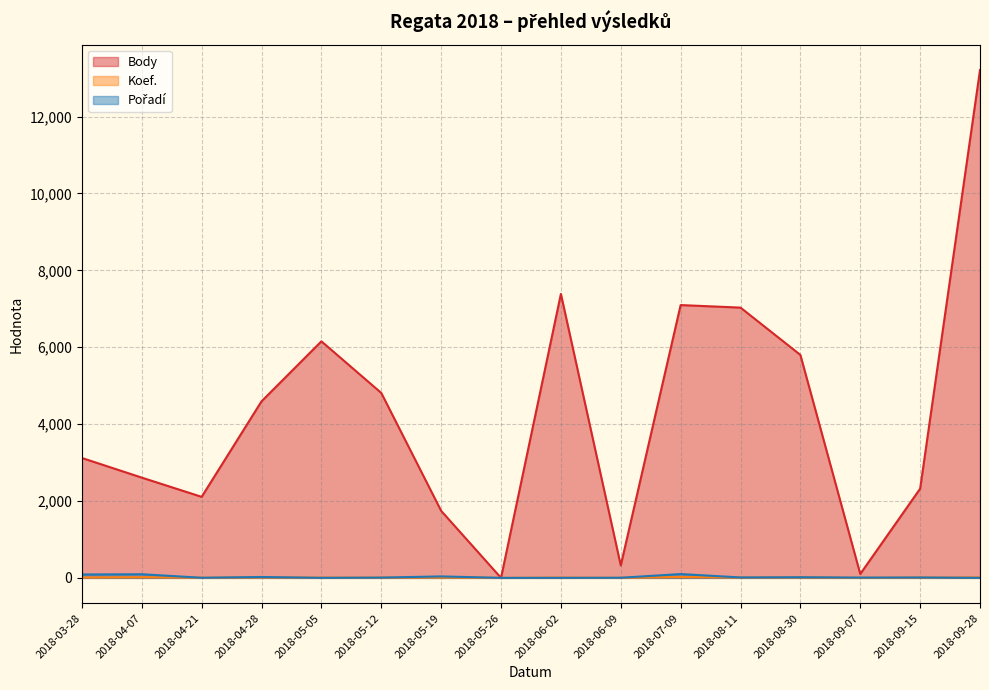

How many values in the Koef. series exceed 10?

5